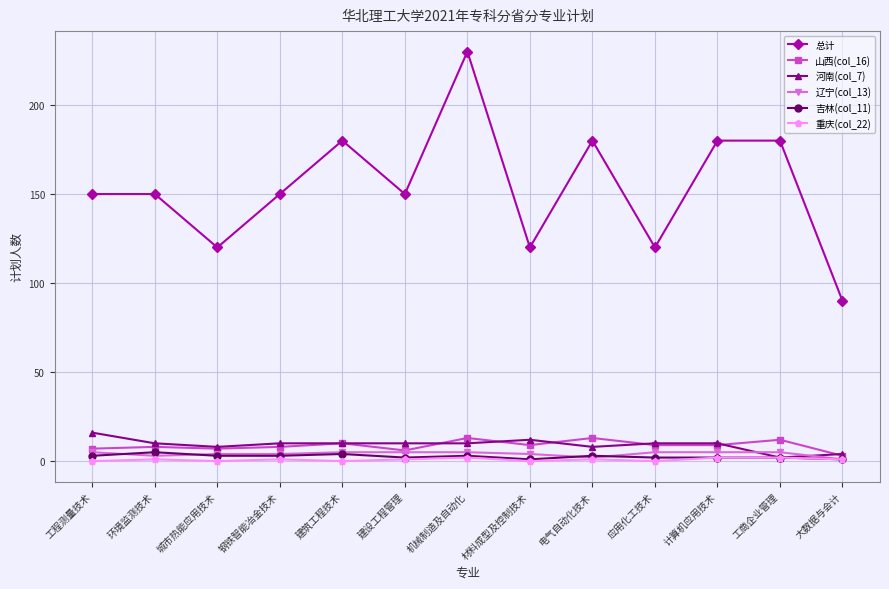

True or false: 辽宁(col_13) and 总计 intersect in this chart.

False